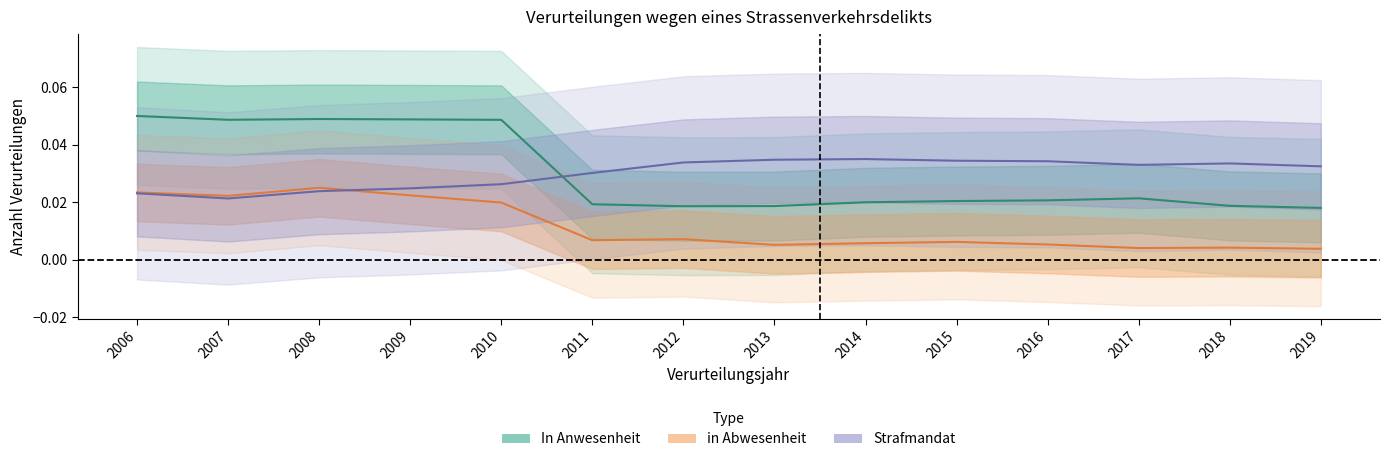

At which category does In Anwesenheit reach its first local peak?

2008